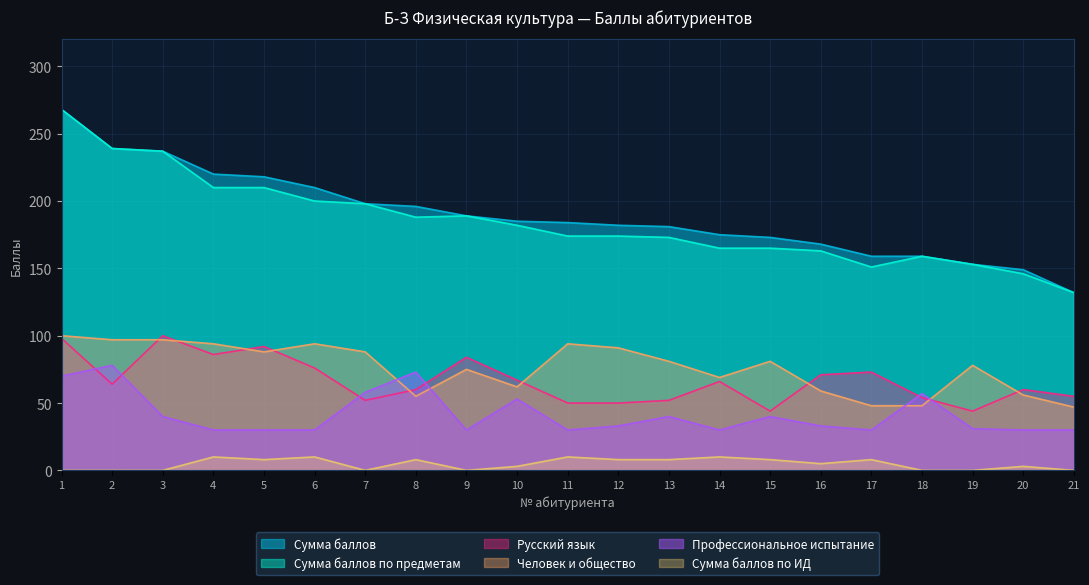

The Человек и общество series shows 51 at 4. True or false?

False